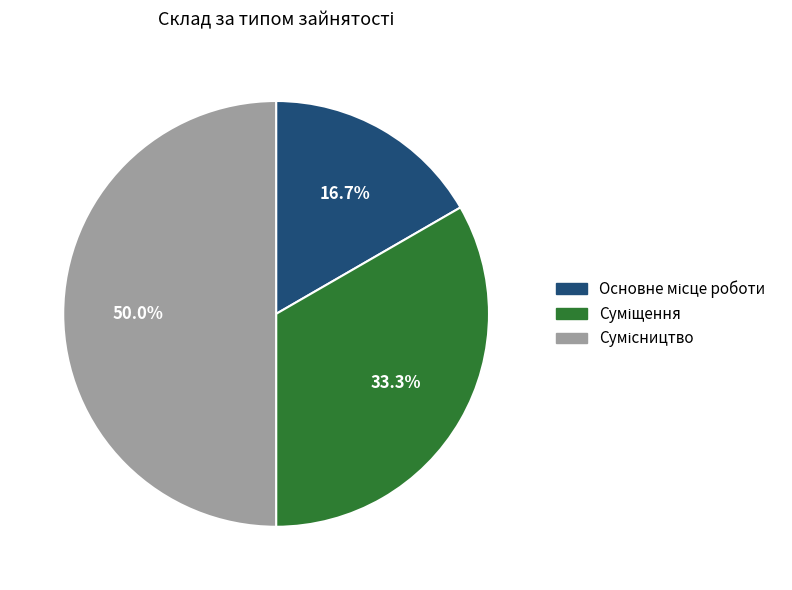

Which category has the biggest portion of the pie?

Сумісництво